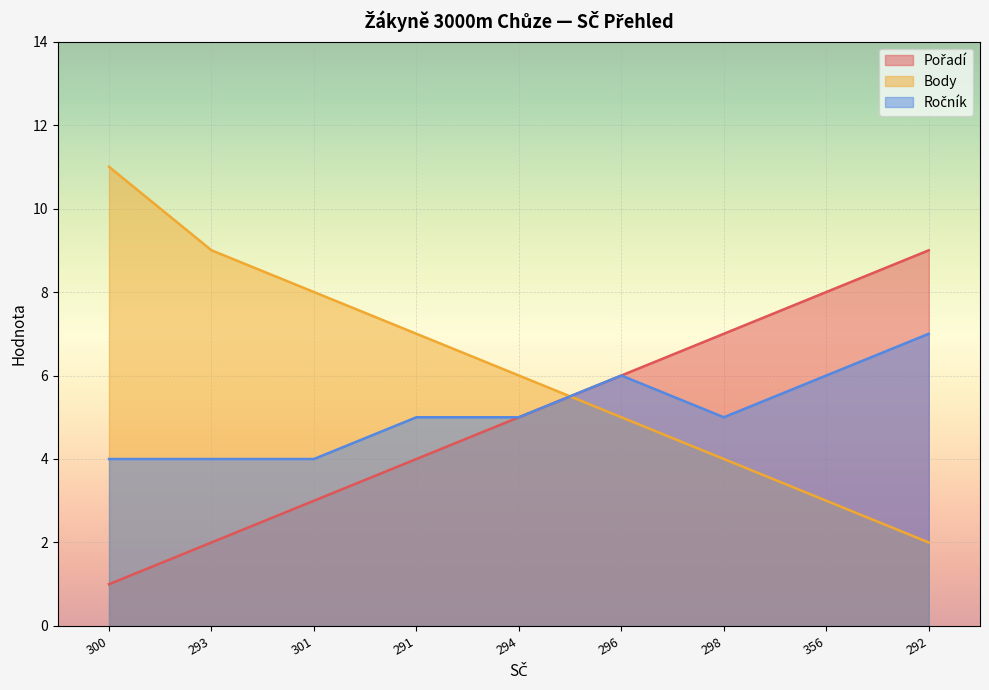

What is the difference between the highest and lowest values at 293?

7